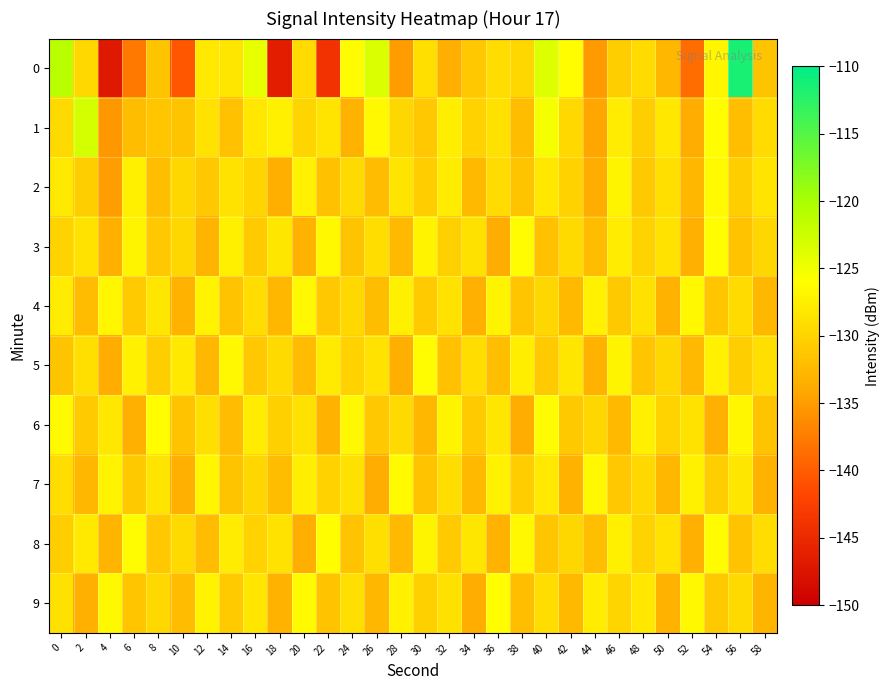

What is the total value across all series at 20?

-1295.0